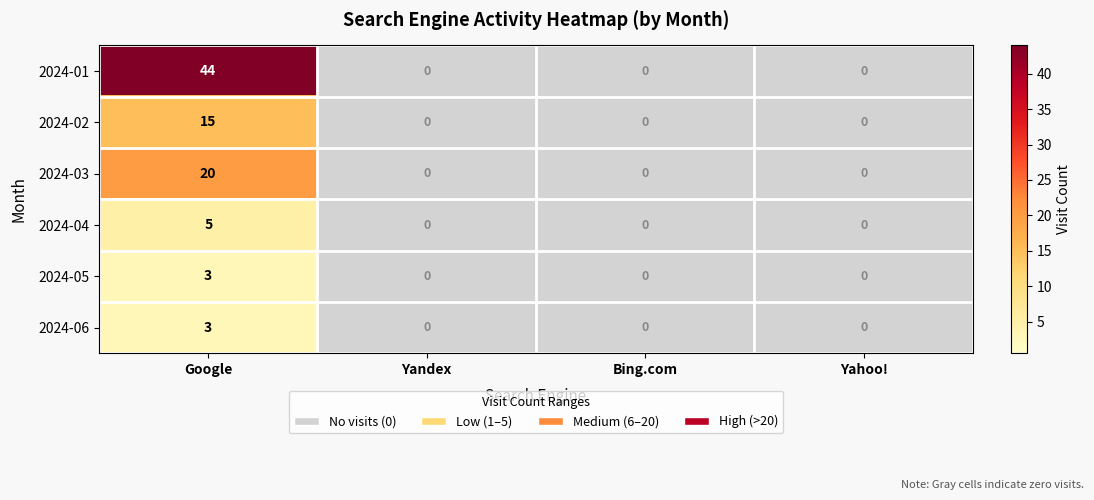

The 2024-03 series shows 0 at Bing.com. True or false?

True